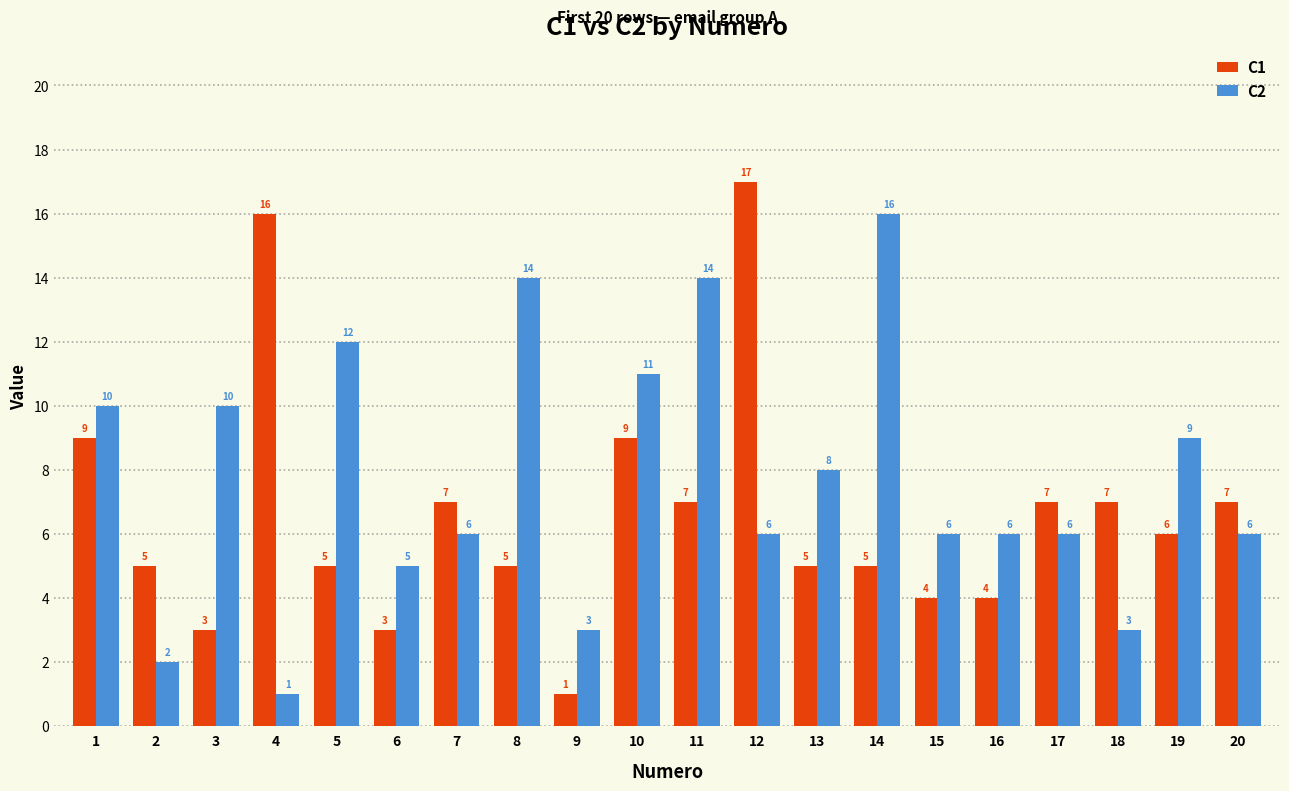

What value does the C2 series have at 14?

16